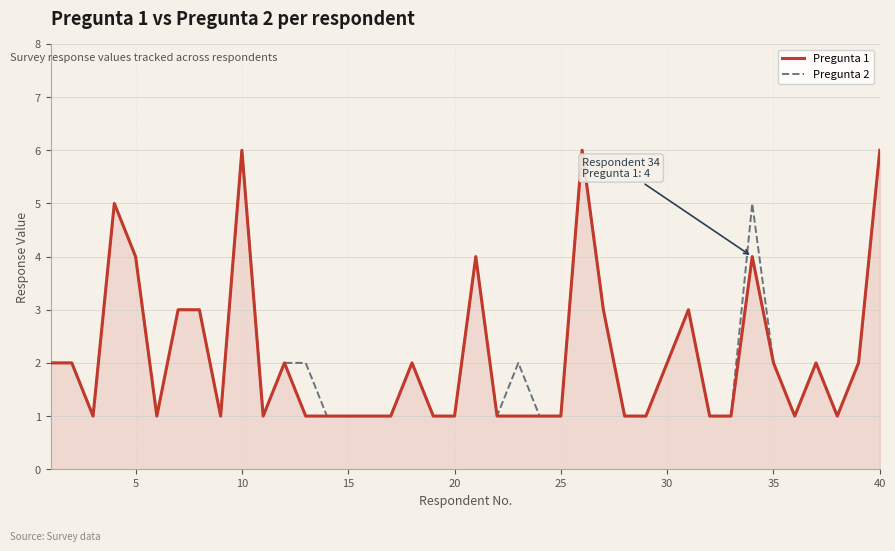

What is the greatest value displayed?

6